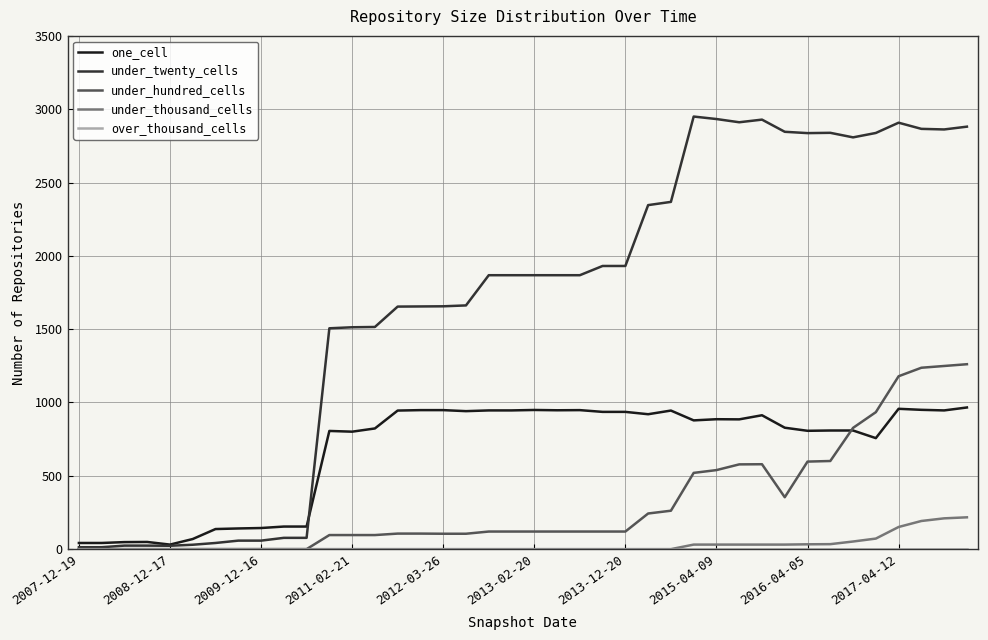

Which series has the largest total across all categories?

under_twenty_cells